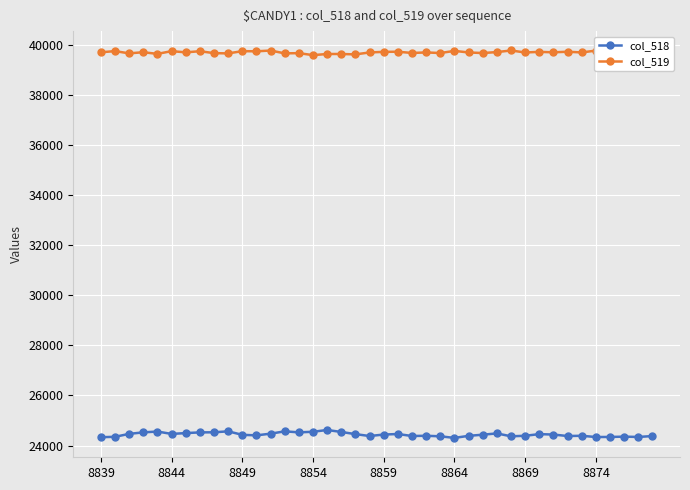

List the series in order of their overall mean, lowest first.

col_518, col_519